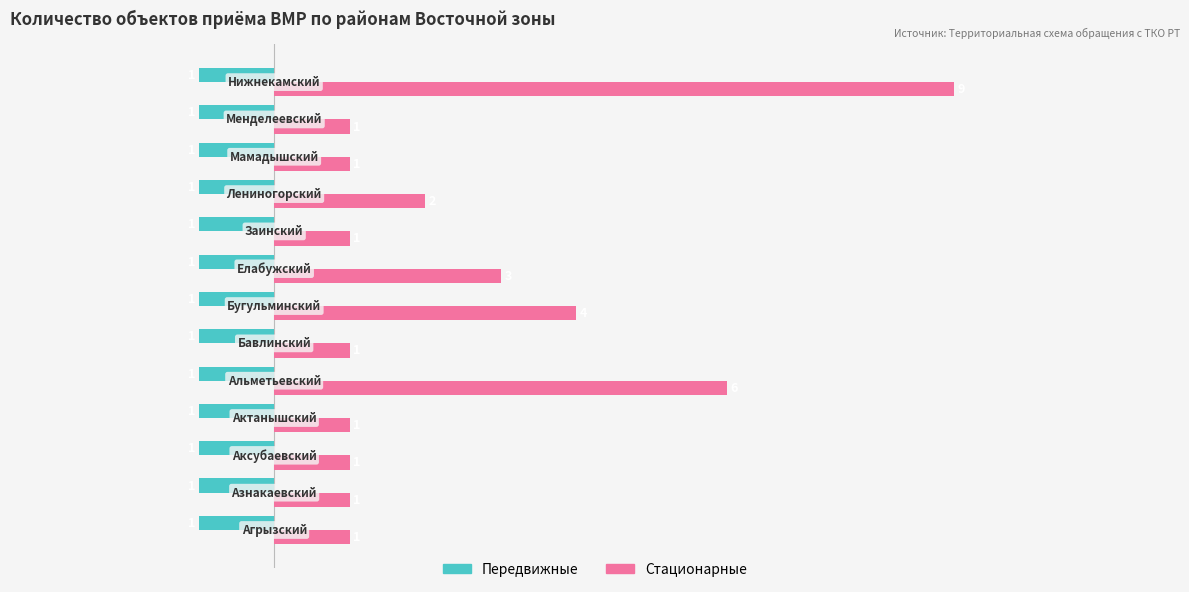

Which series has the largest total across all categories?

Стационарные